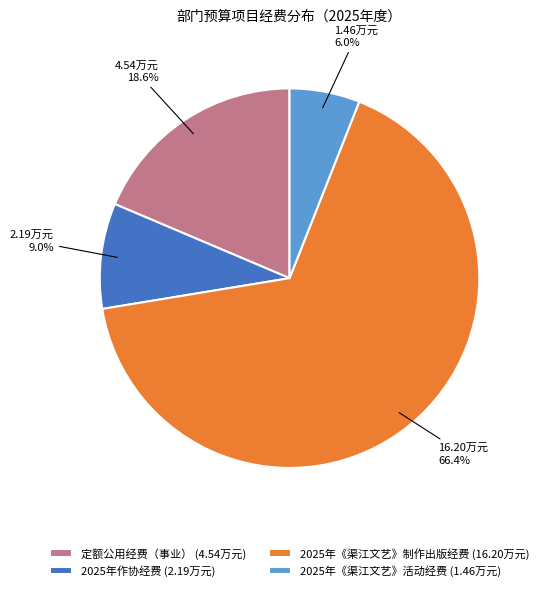

What percentage is the 2025年《渠江文艺》制作出版经费 slice, to the nearest percent?

66%